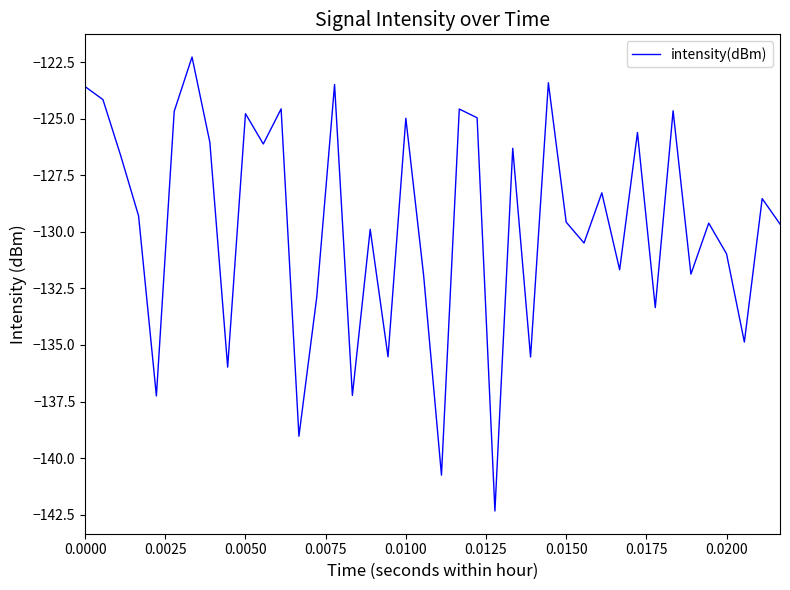

What is the difference between the maximum and minimum values?

20.1